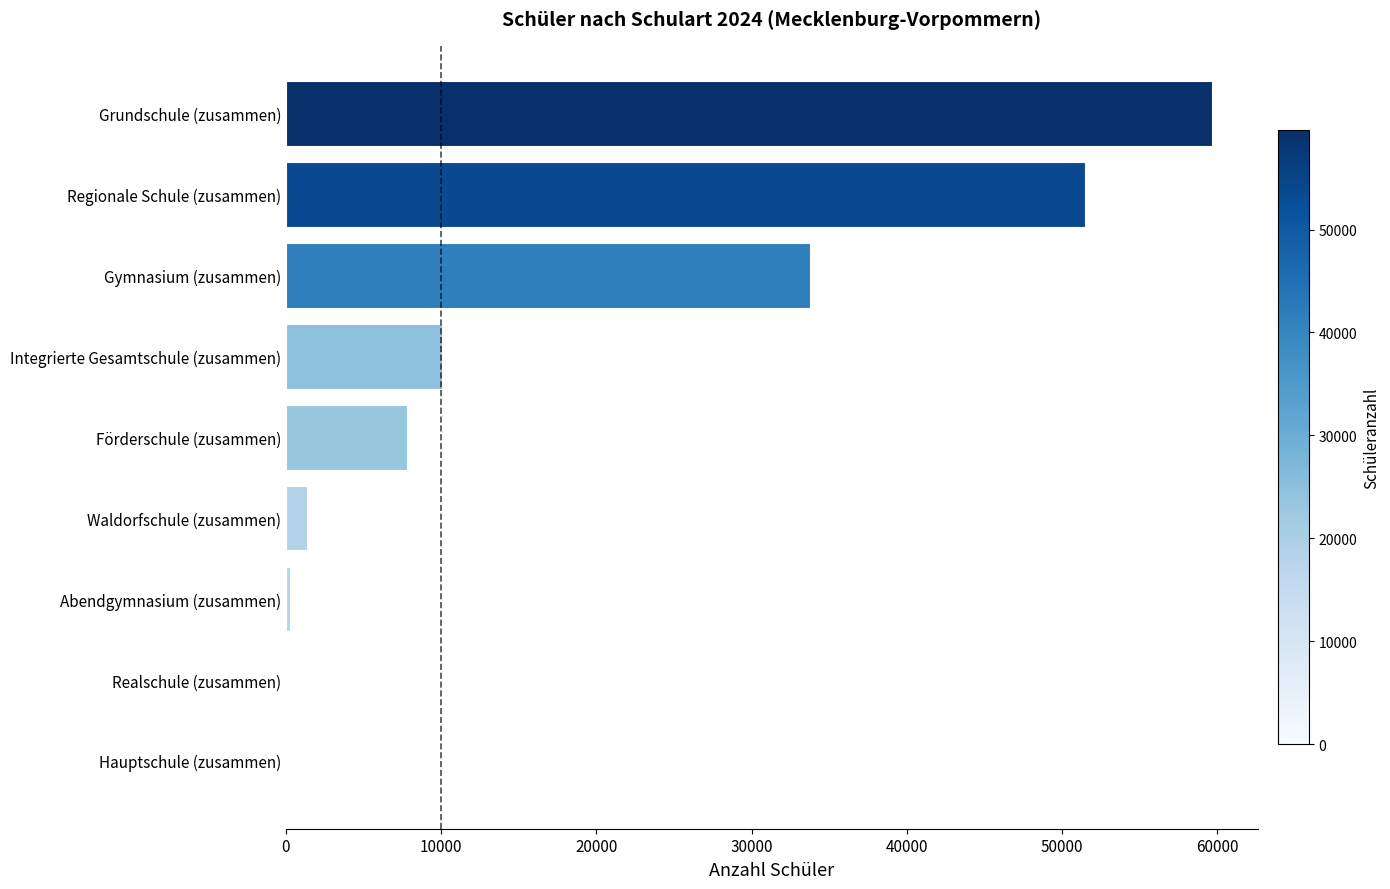

Reading bottom to top, transcribe all the data shown in this chart.

Hauptschule (zusammen)=0	Realschule (zusammen)=0	Abendgymnasium (zusammen)=275	Waldorfschule (zusammen)=1348	Förderschule (zusammen)=7806	Integrierte Gesamtschule (zusammen)=10022	Gymnasium (zusammen)=33780	Regionale Schule (zusammen)=51454	Grundschule (zusammen)=59637